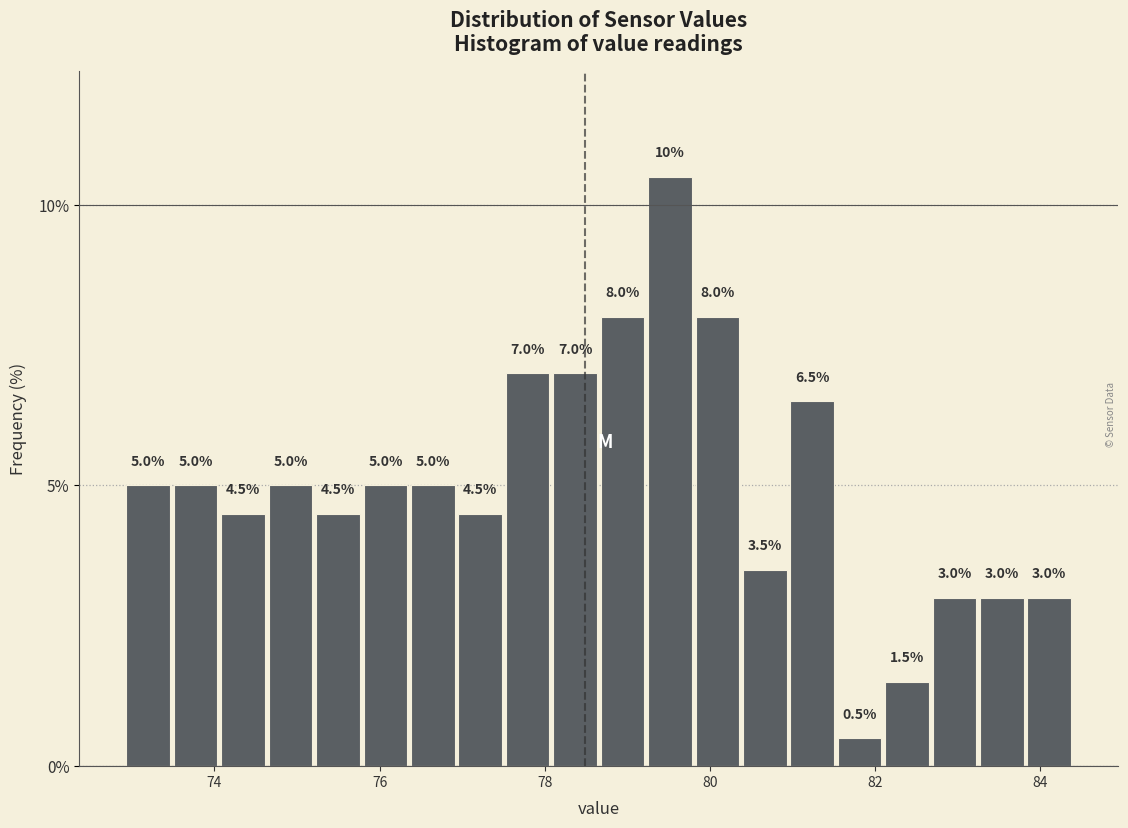

Read against the x-axis, roughly where is the centre of the tallest bar?

79.6